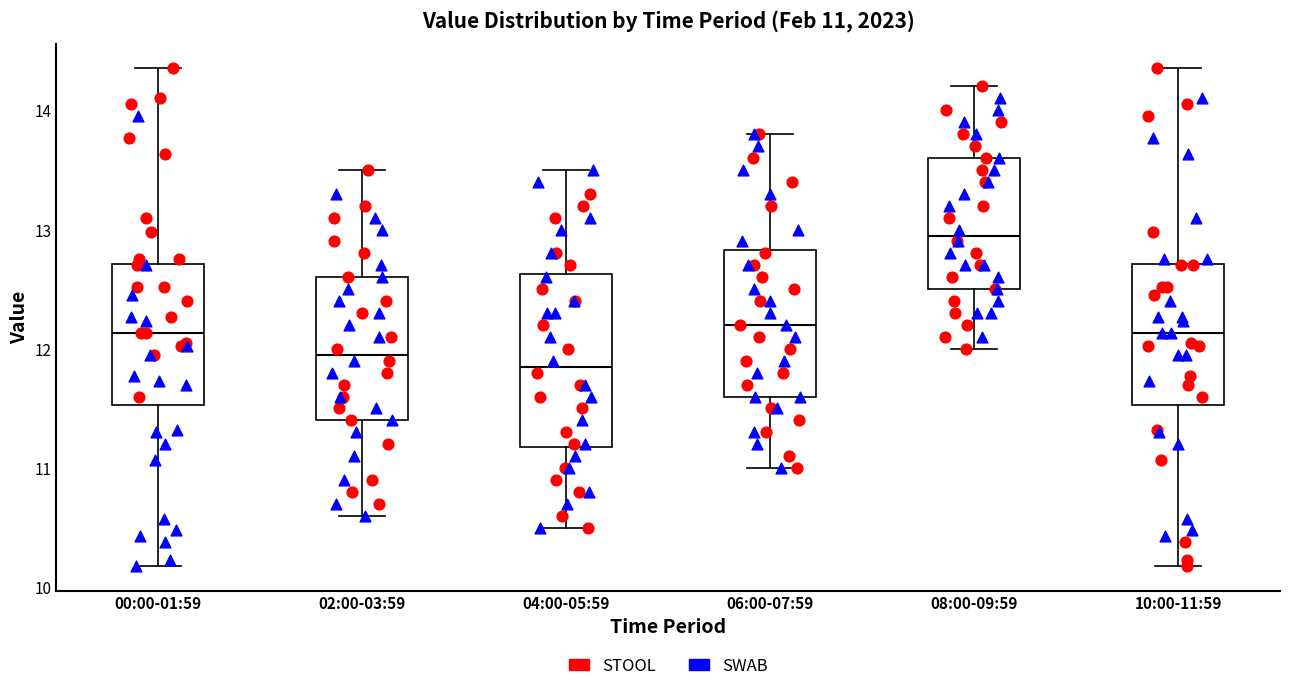

Which box's median line is the highest?

08:00-09:59